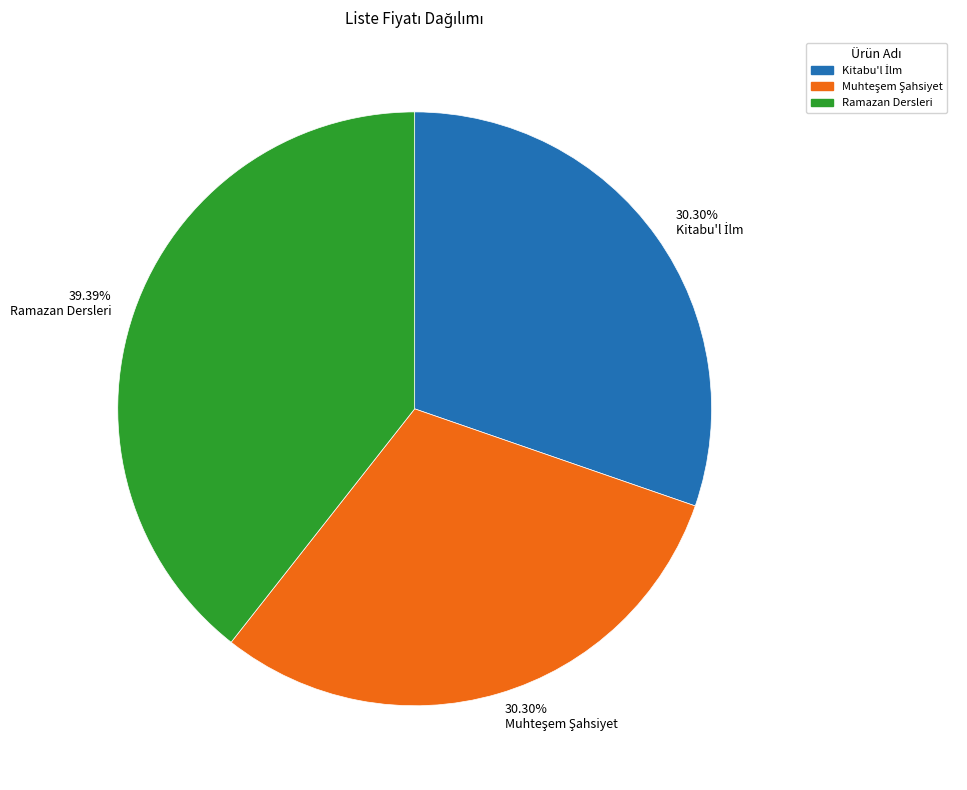

Is there any slice that represents more than half of the pie?

No